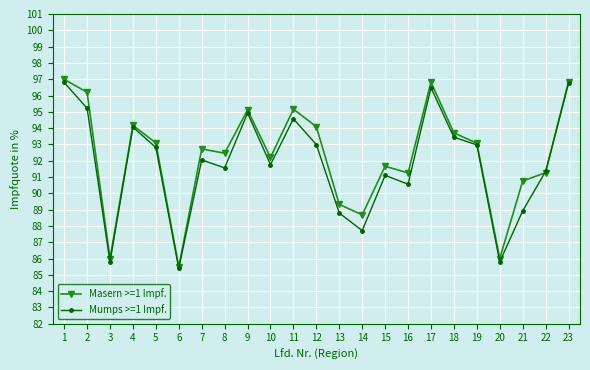

At how many categories does at least one series exceed 91?

17